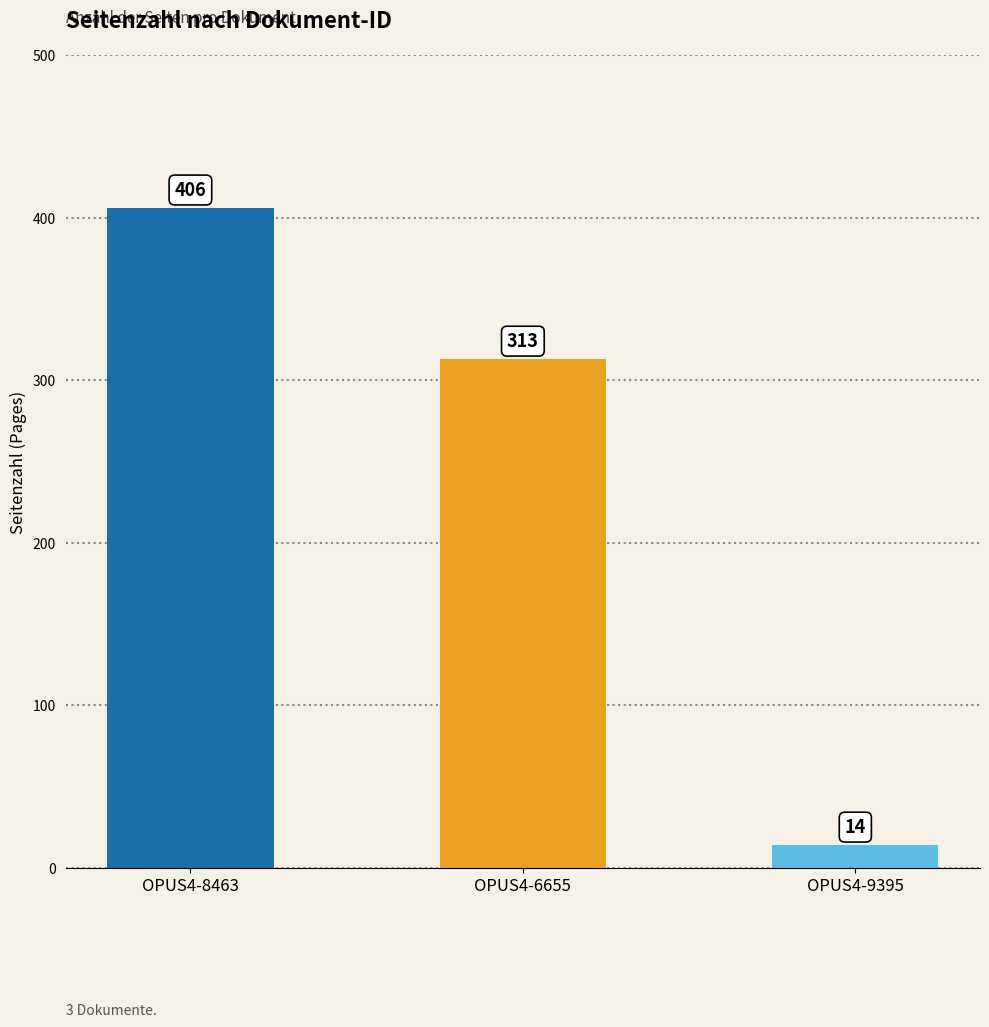

What is the label of the 3rd bar from the left?

OPUS4-9395